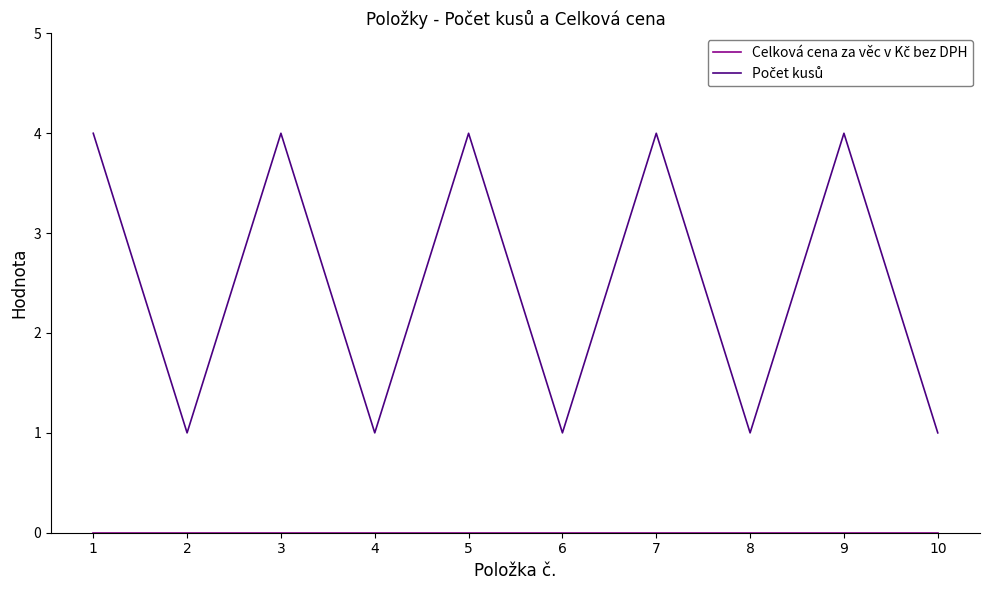

What is the greatest value displayed?

4